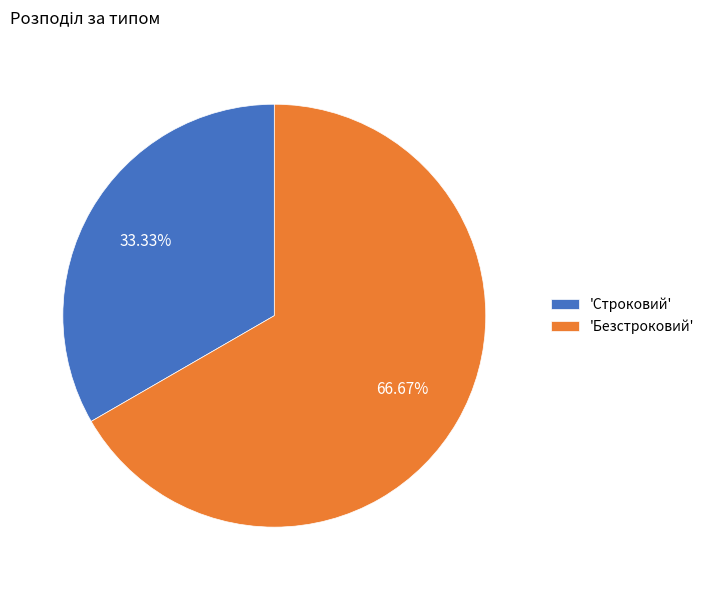

Do 'Безстроковий' and 'Строковий' together represent more than half of the pie?

Yes